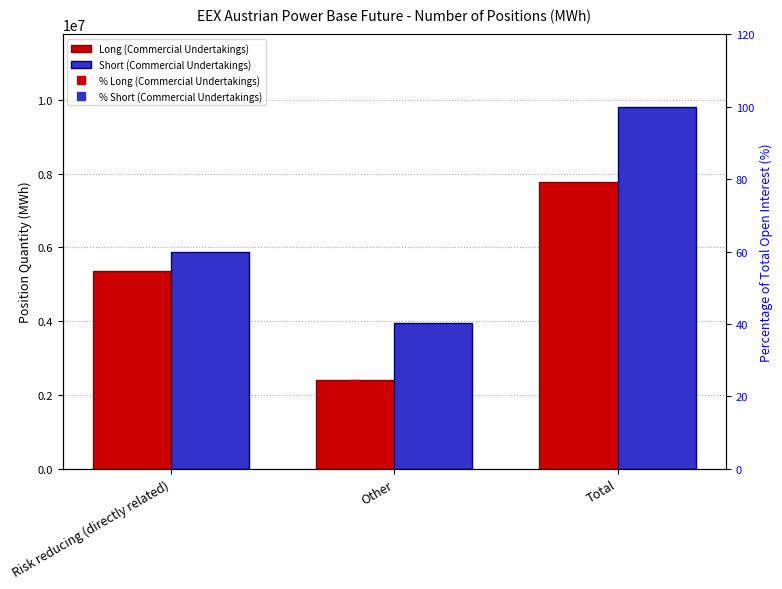

Where is Short (Commercial Undertakings) nearest to the value 6878519?

Risk reducing (directly related)